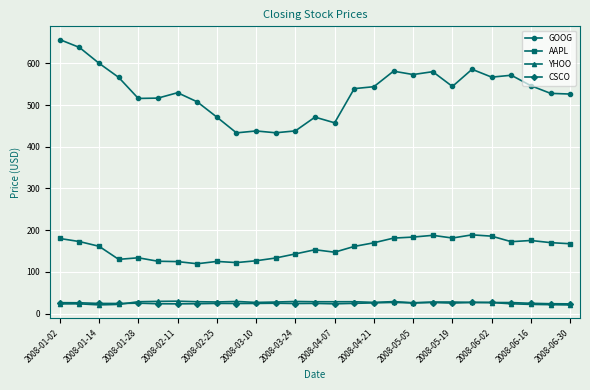

True or false: CSCO has more than 0 interior local peaks.

True